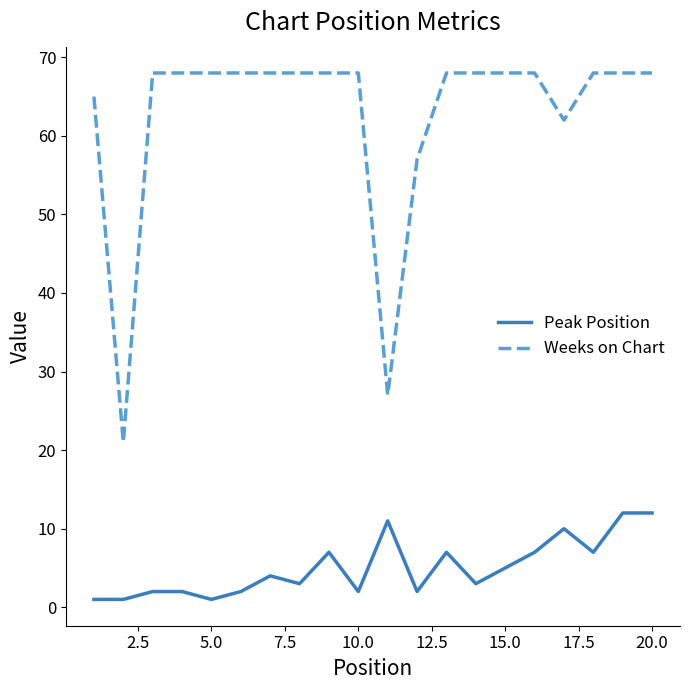

Which series has the largest total across all categories?

Weeks on Chart